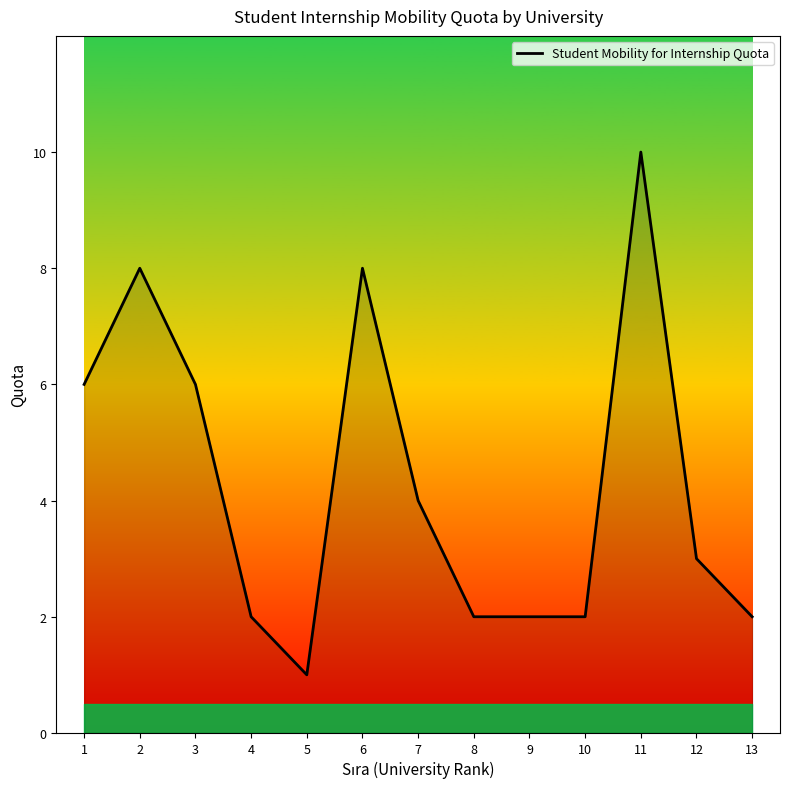

Where is the first local maximum?

2